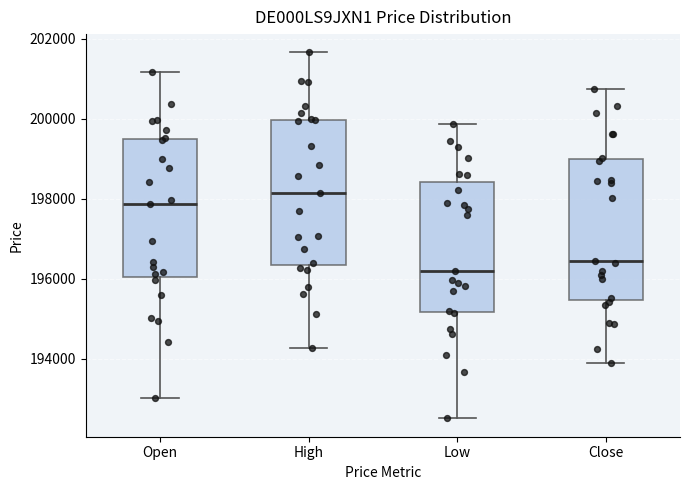

Reading left to right, transcribe this box plot: for each box, give where its median line is, the range the box spans, and where its two whiskers end, as read against the y-axis. The values are not printed on the chart, so give them approximately, as read against the axis.

Open: median 197800, box 196000 to 199400, whiskers 193000 to 201200
High: median 198200, box 196400 to 200000, whiskers 194200 to 201600
Low: median 196200, box 195200 to 198400, whiskers 192600 to 199800
Close: median 196400, box 195400 to 199000, whiskers 193800 to 200800